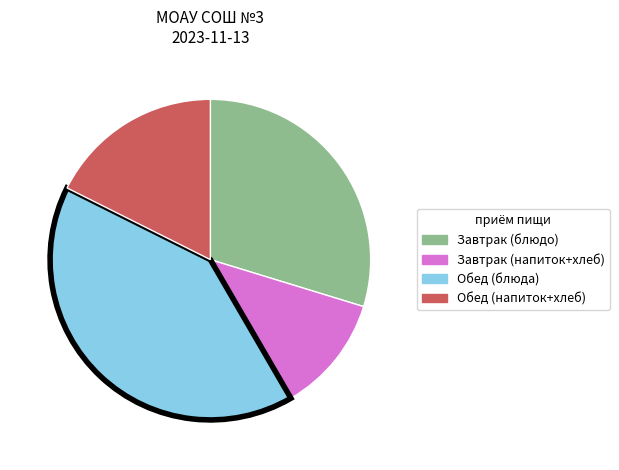

How many slices are in this pie chart?

4